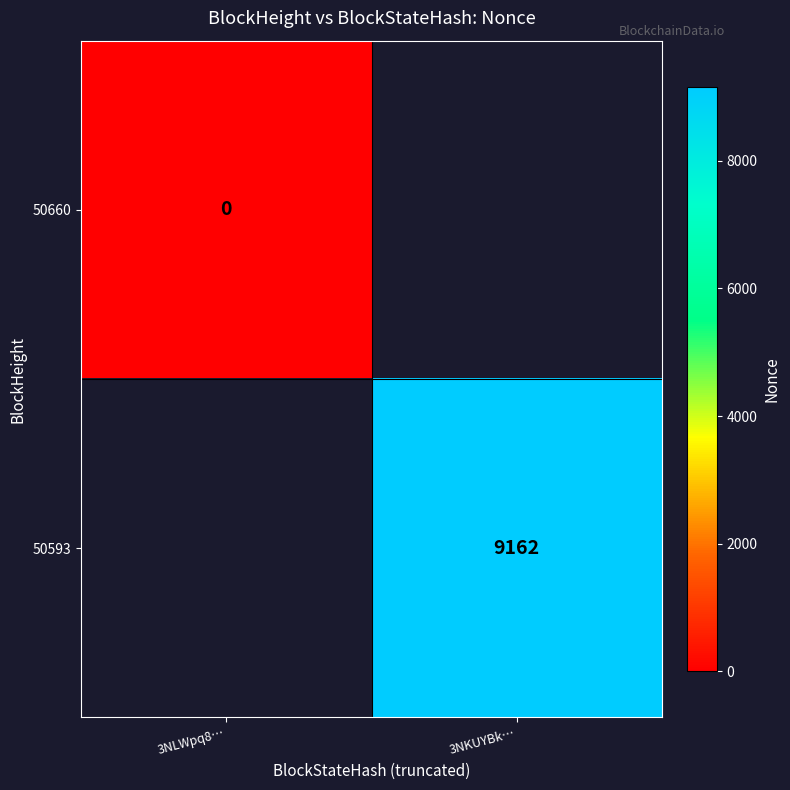

The 50593 series shows 2141 at 3NKUYBk…. True or false?

False